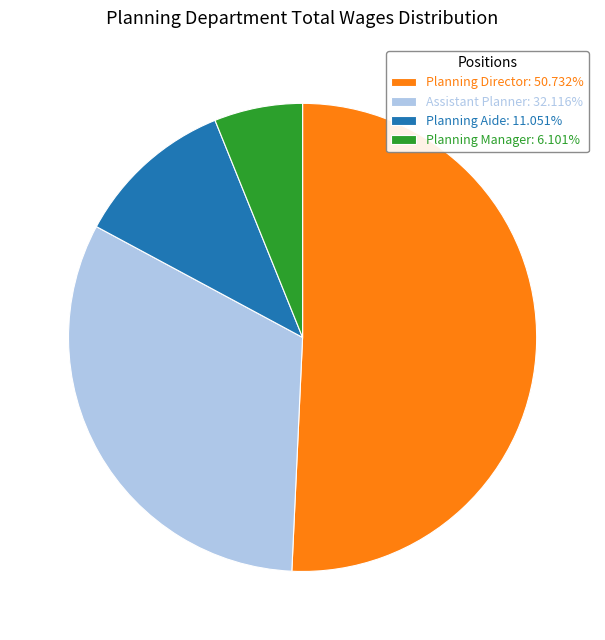

True or false: Planning Aide accounts for 26% of the total.

False